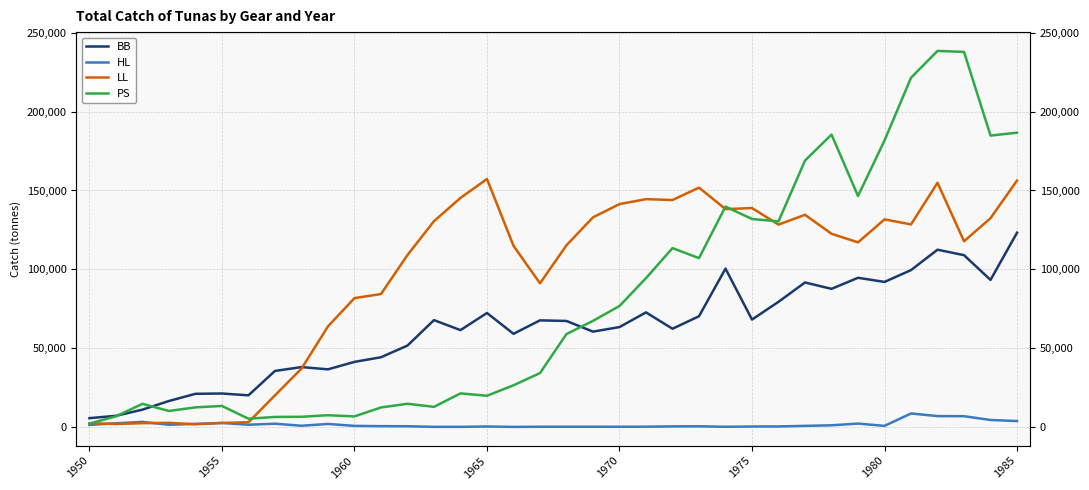

The HL series shows 2894.4 at 1970. True or false?

False